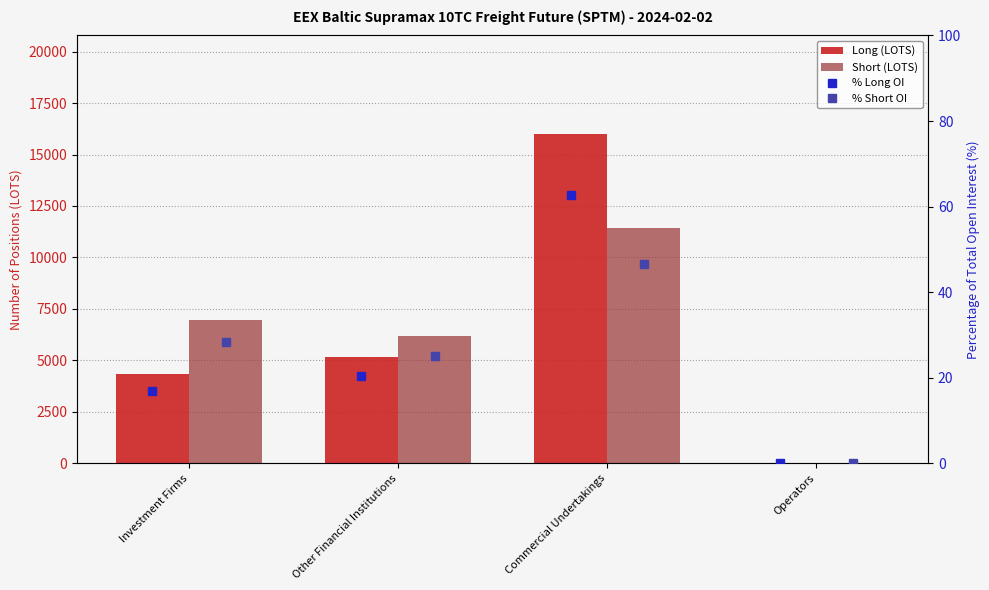

What is the difference between the Short (LOTS) values at Operators and Commercial Undertakings?

11418.5